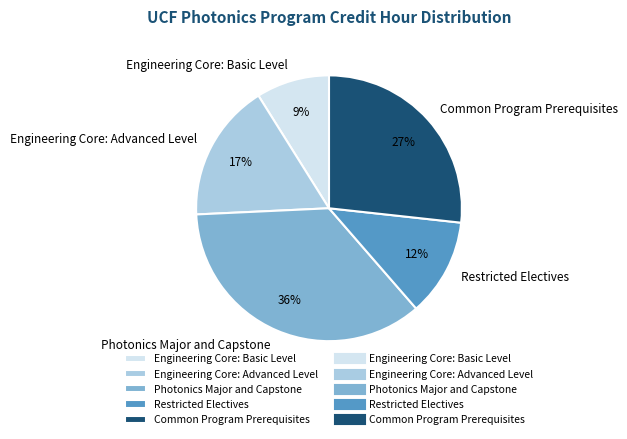

The Engineering Core: Advanced Level slice represents 17% of the pie. True or false?

True